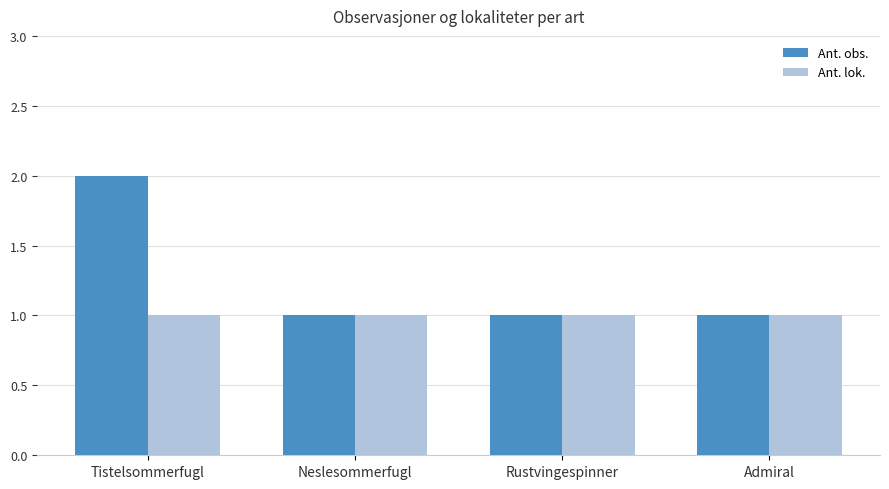

Read the Ant. obs. value at Rustvingespinner.

1